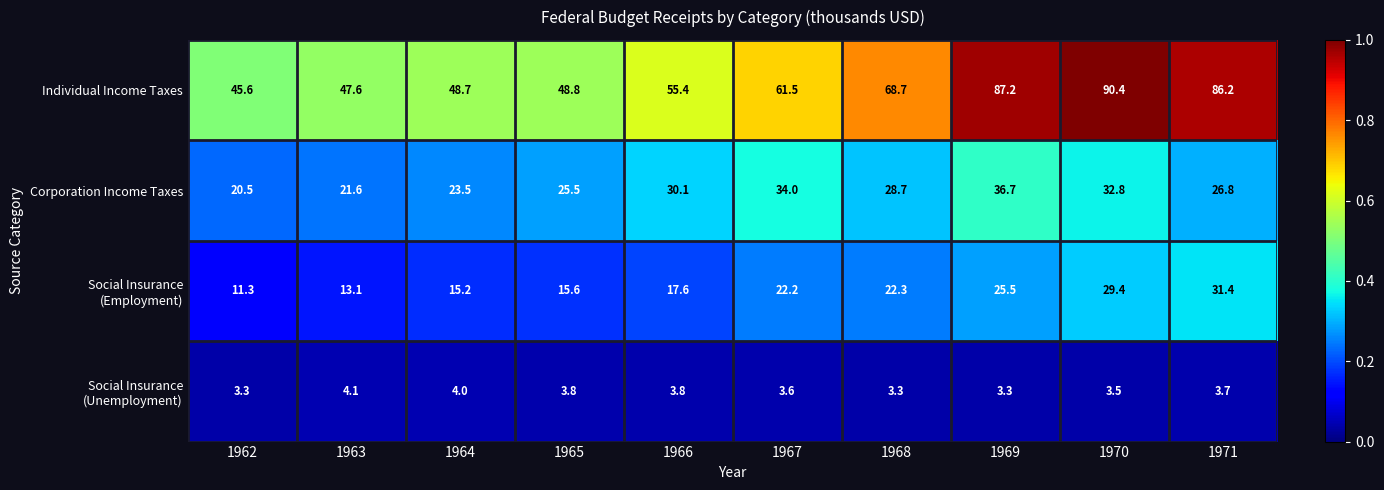

At which label does Individual Income Taxes reach its minimum?

1962